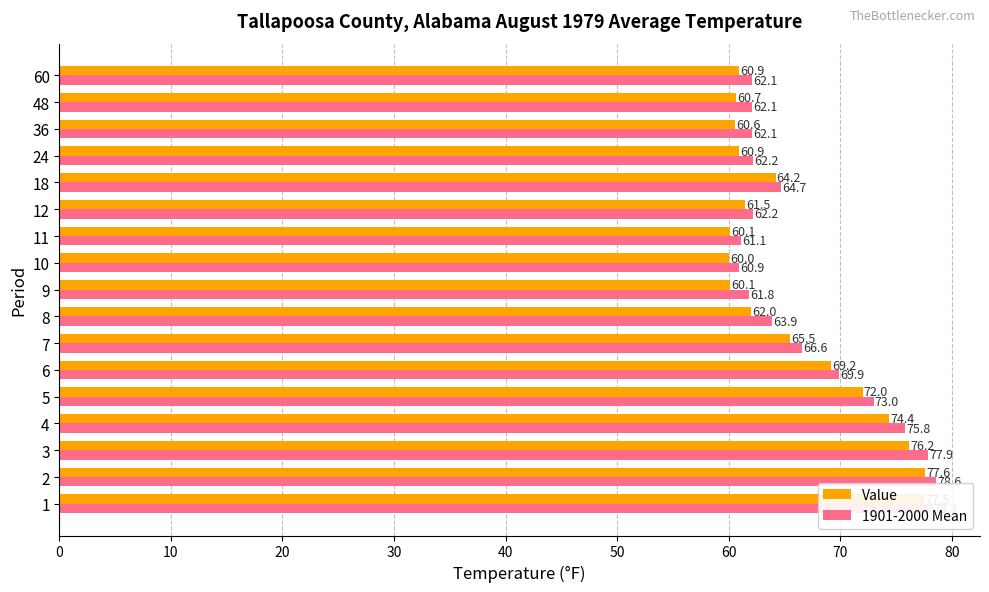

What is the difference between the second highest and minimum values in the 1901-2000 Mean series?

17.4